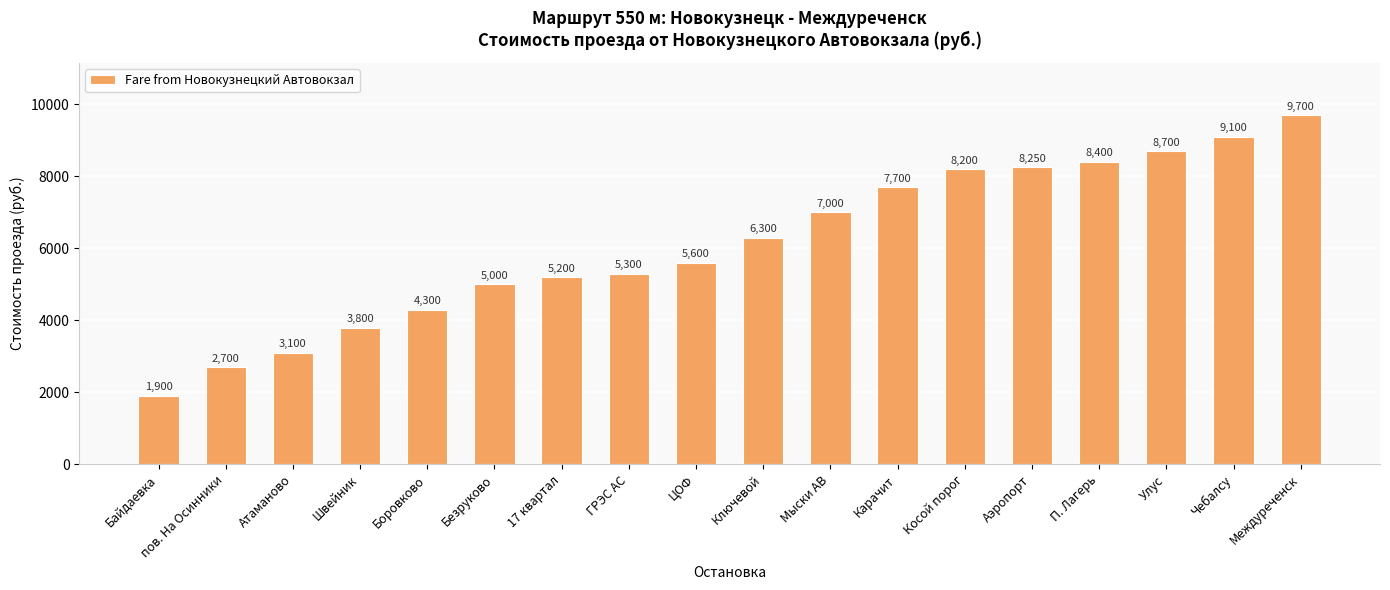

Reading left to right, transcribe all the data shown in this chart.

Байдаевка=1900	пов. На Осинники=2700	Атаманово=3100	Швейник=3800	Боровково=4300	Безруково=5000	17 квартал=5200	ГРЭС АС=5300	ЦОФ=5600	Ключевой=6300	Мыски АВ=7000	Карачит=7700	Косой порог=8200	Аэропорт=8250	П. Лагерь=8400	Улус=8700	Чебалсу=9100	Междуреченск=9700